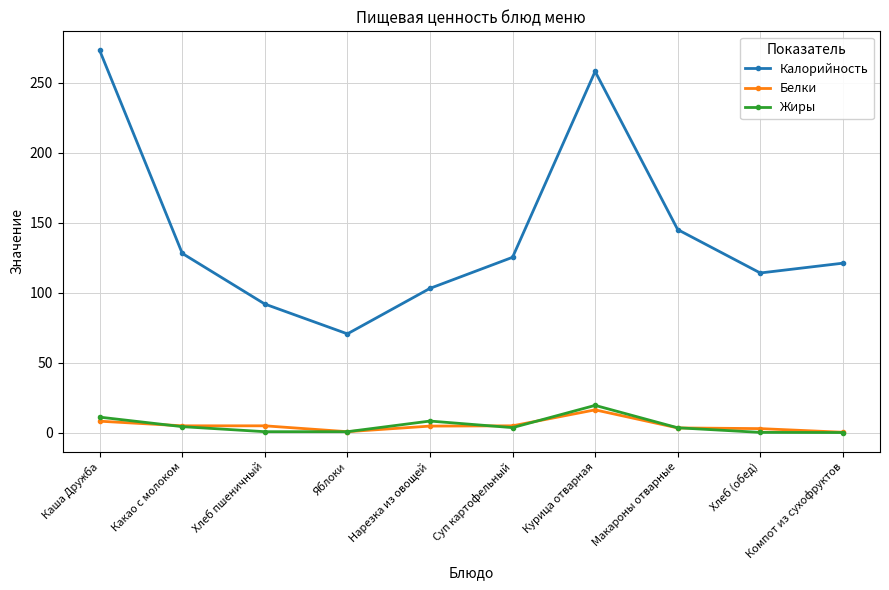

Where does the Белки series first go above 4?

Каша Дружба